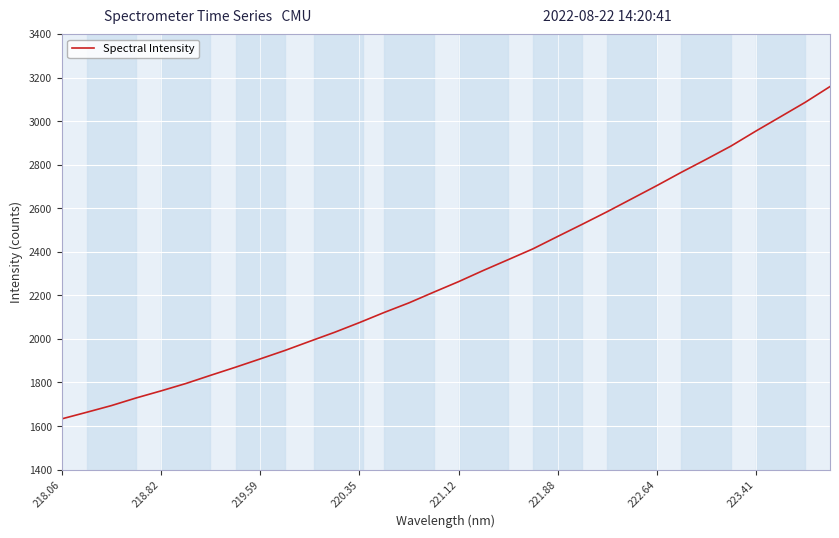

What is the difference between the second highest and second lowest values?

1423.4